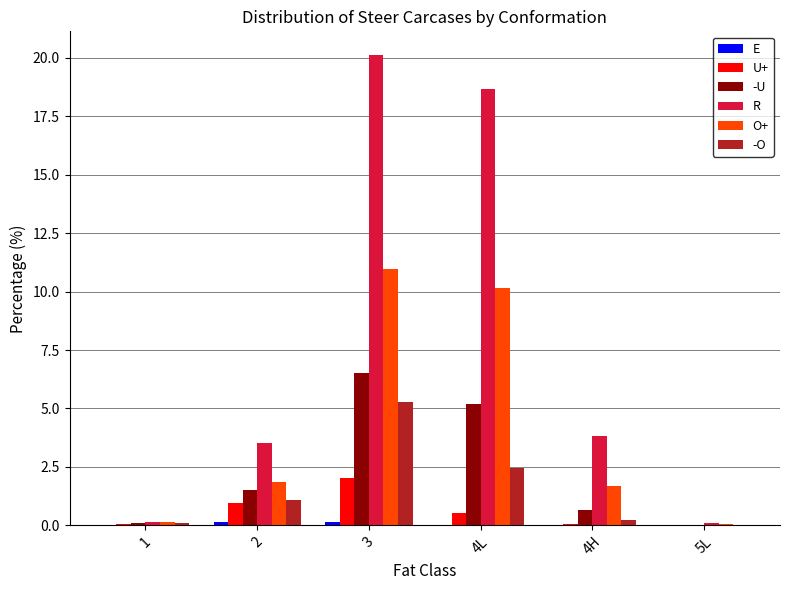

True or false: O+ has a value of 2.5 at 4H.

False